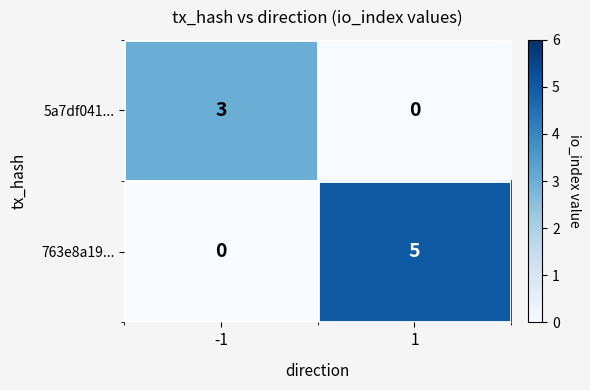

What is the total value across all series at -1?

3